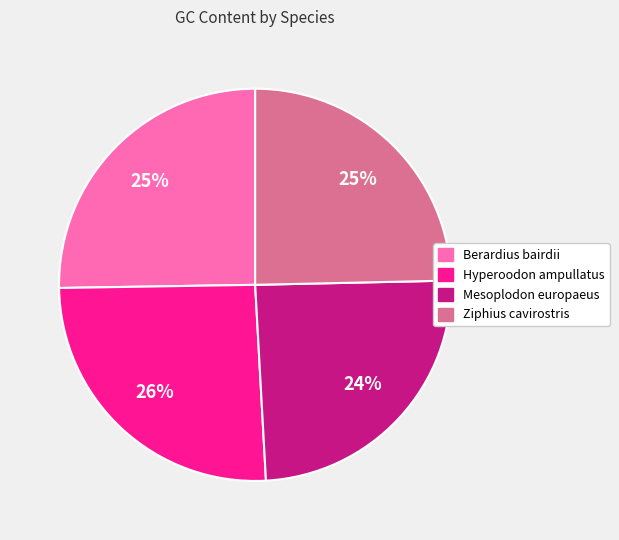

Count the number of slices in the pie.

4